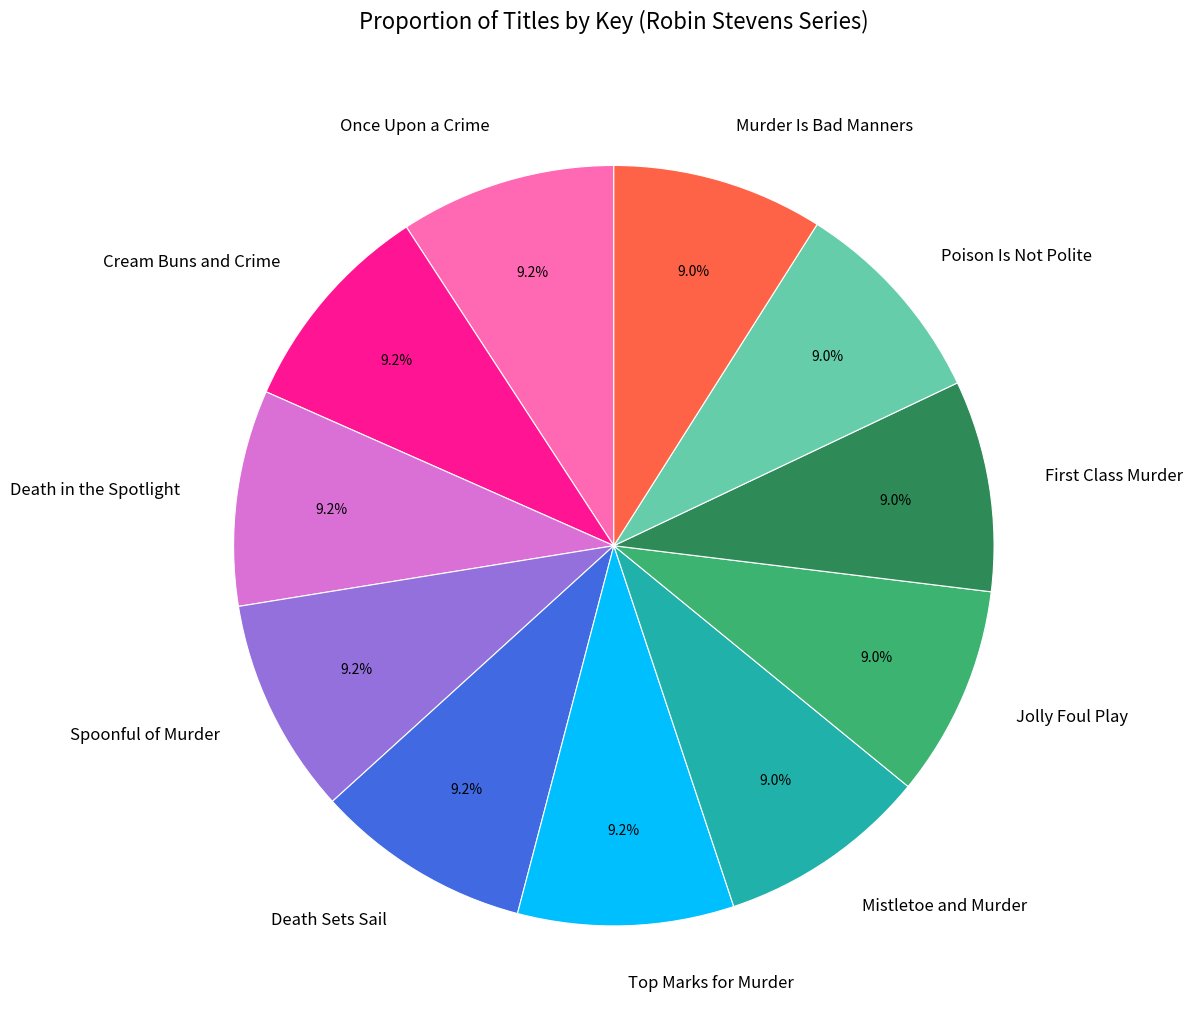

True or false: Death Sets Sail accounts for 9% of the total.

True